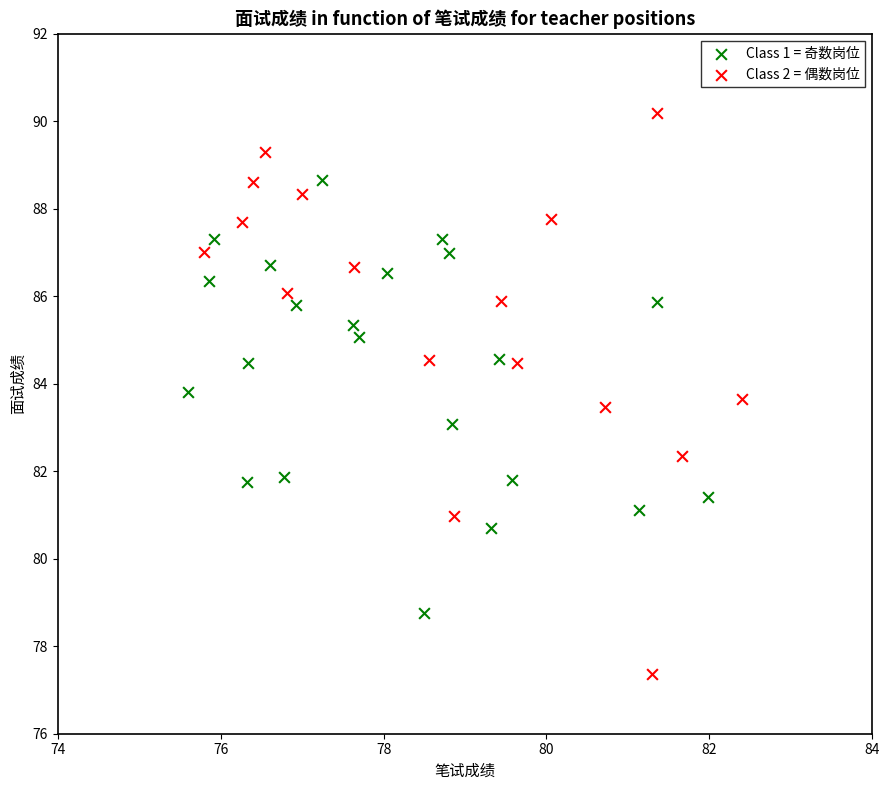

Which series reaches the maximum Y coordinate?

Class 2 = 偶数岗位